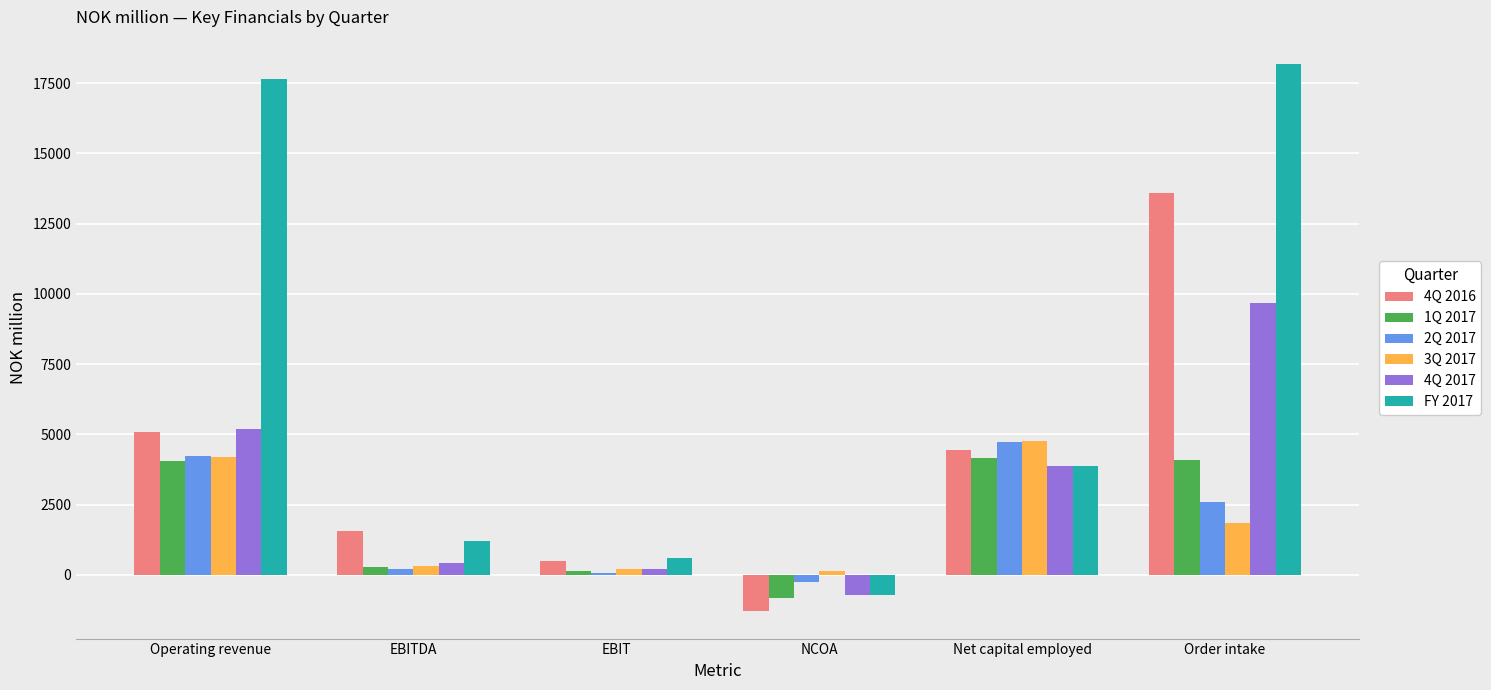

The value of 4Q 2016 at NCOA is -1981.1. True or false?

False